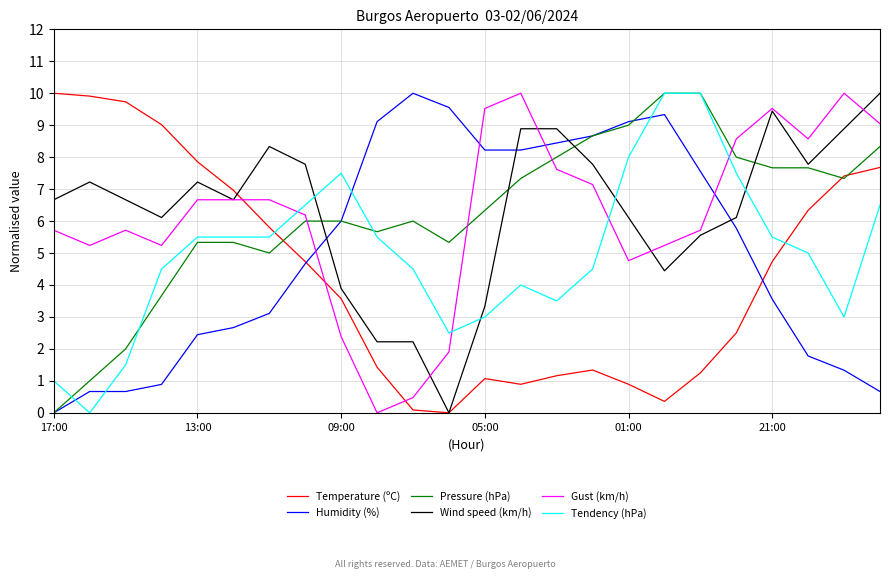

True or false: Tendency (hPa) and Wind speed (km/h) cross at least once.

True